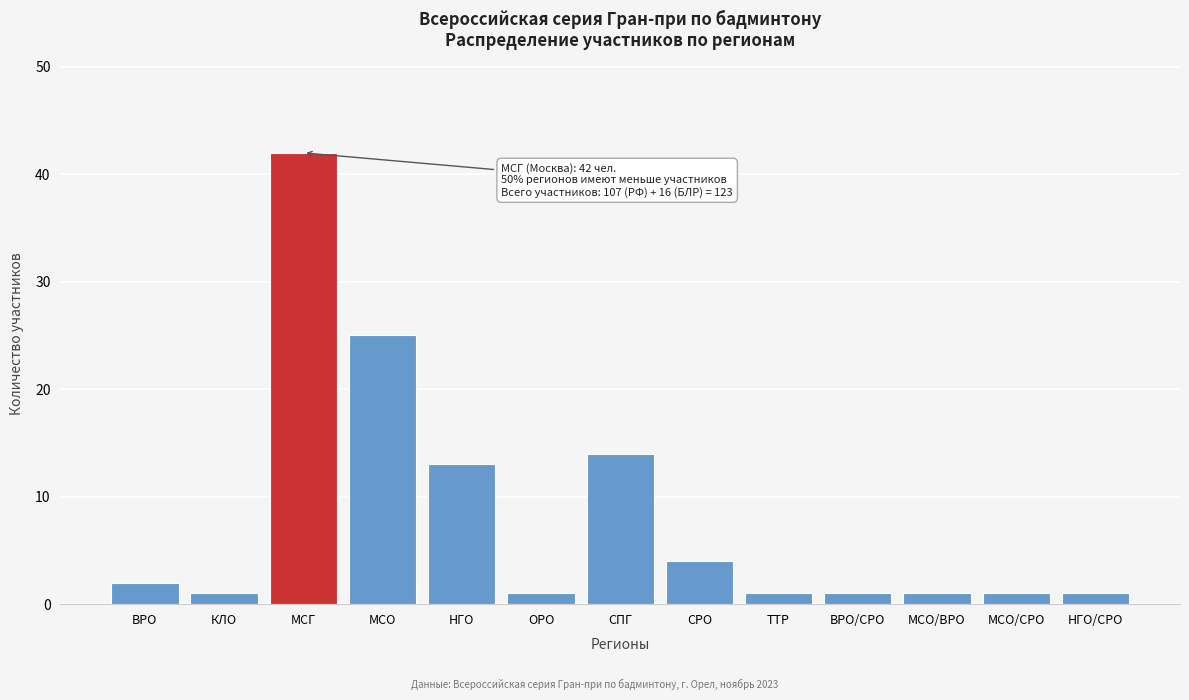

Reading left to right, what are all the values shown in this chart?

ВРО=2	КЛО=1	МСГ=42	МСО=25	НГО=13	ОРО=1	СПГ=14	СРО=4	ТТР=1	ВРО/СРО=1	МСО/ВРО=1	МСО/СРО=1	НГО/СРО=1